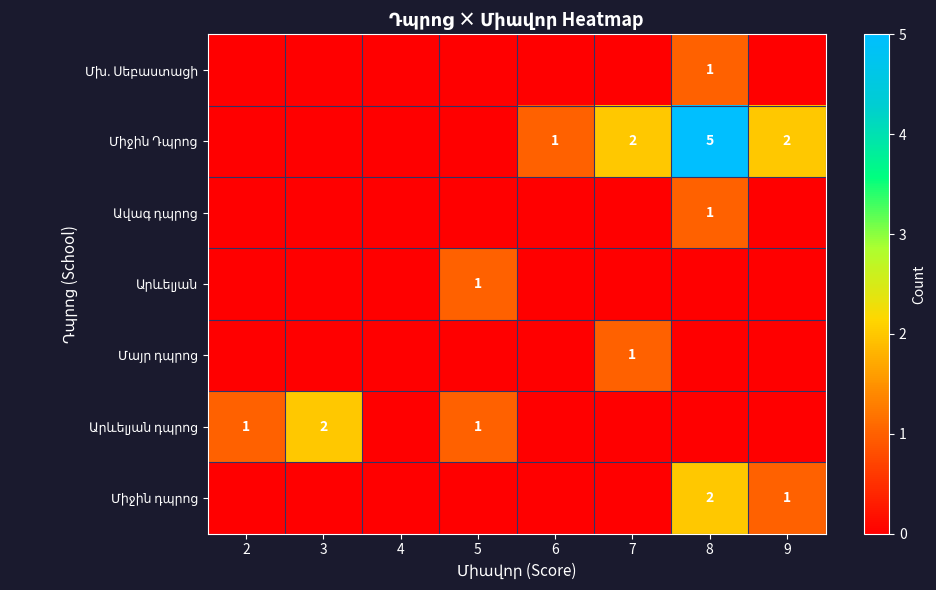

Count the number of categories in the chart.

8